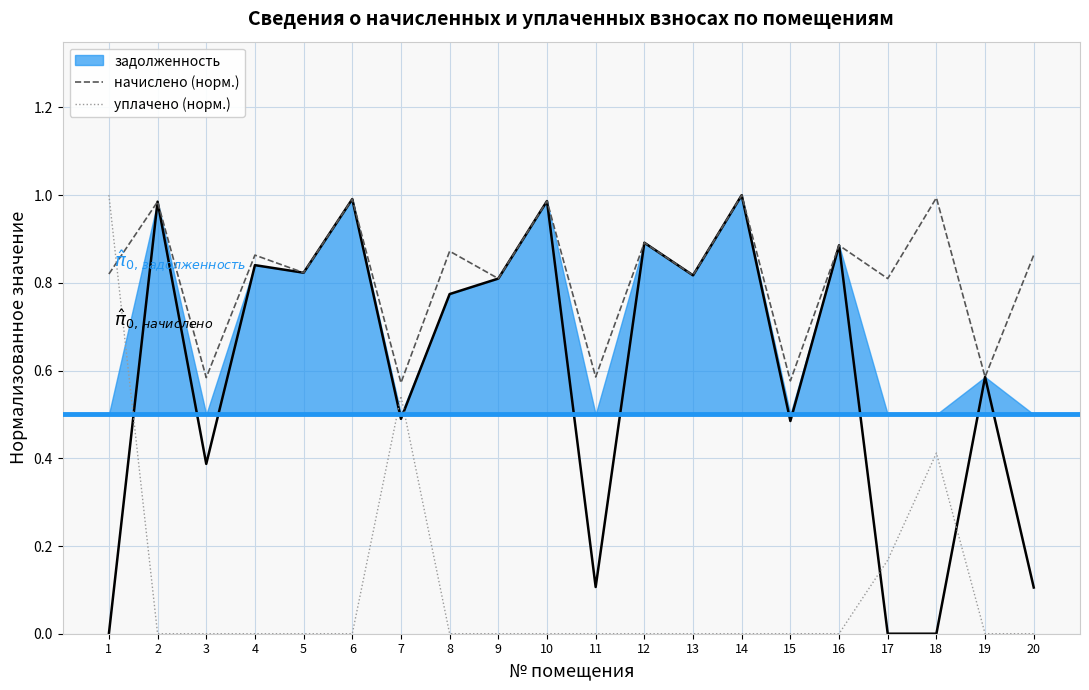

Between 13 and 9, which is larger?

13